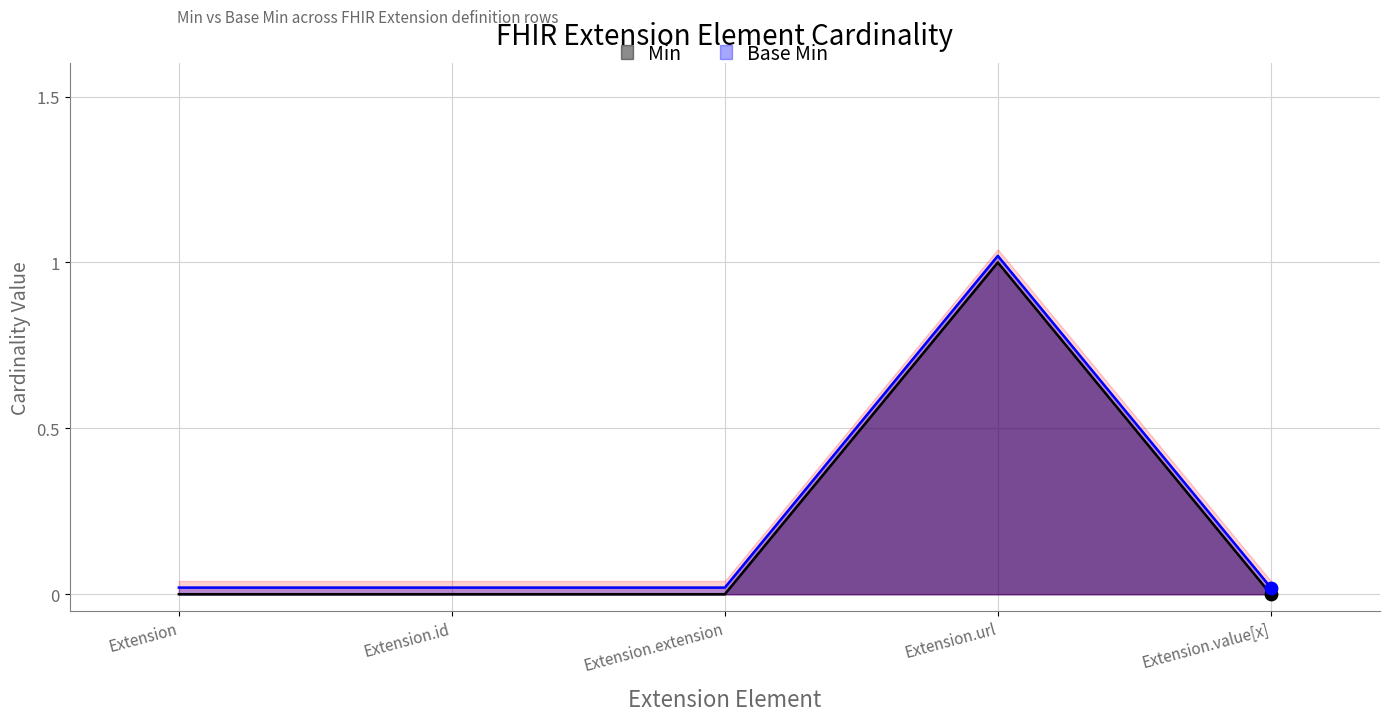

Which series contains the highest Y value?

Base Min